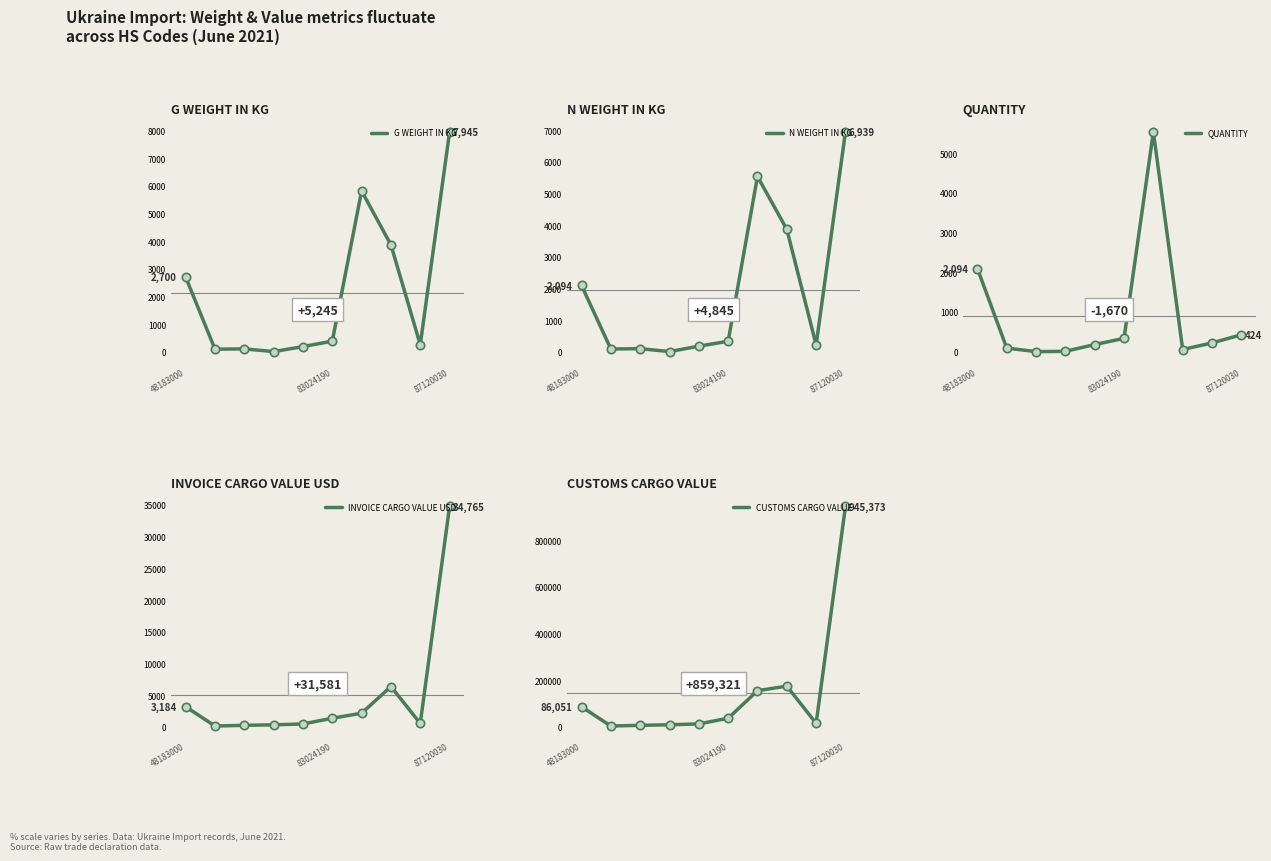

What is the approximate value of INVOICE CARGO VALUE USD at 48183000?

3183.8